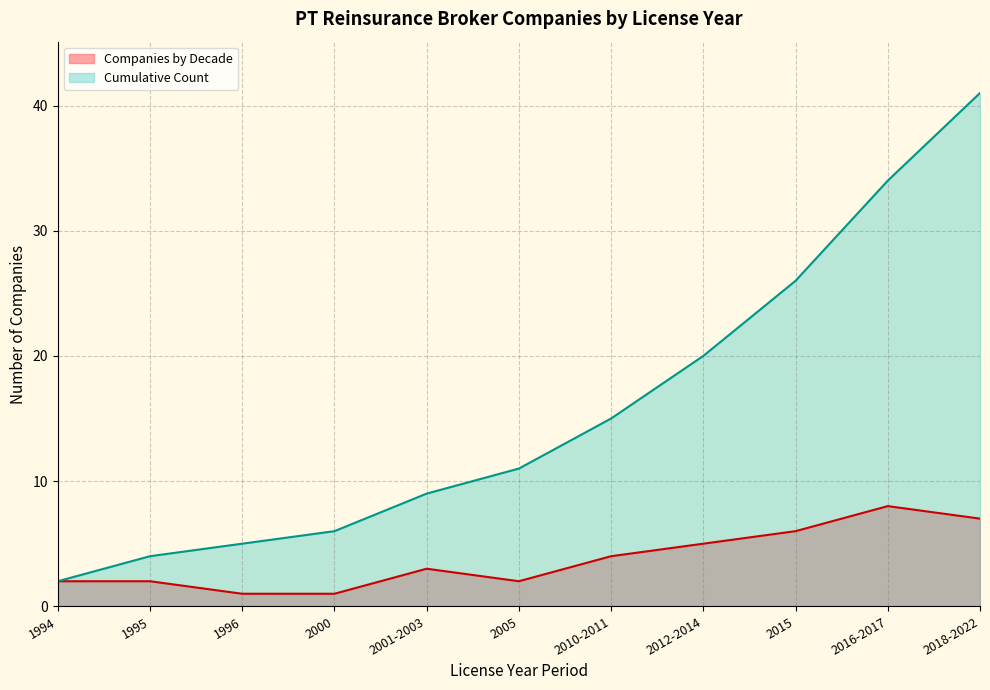

Which series changed the most between 1995 and 2005?

Cumulative Count